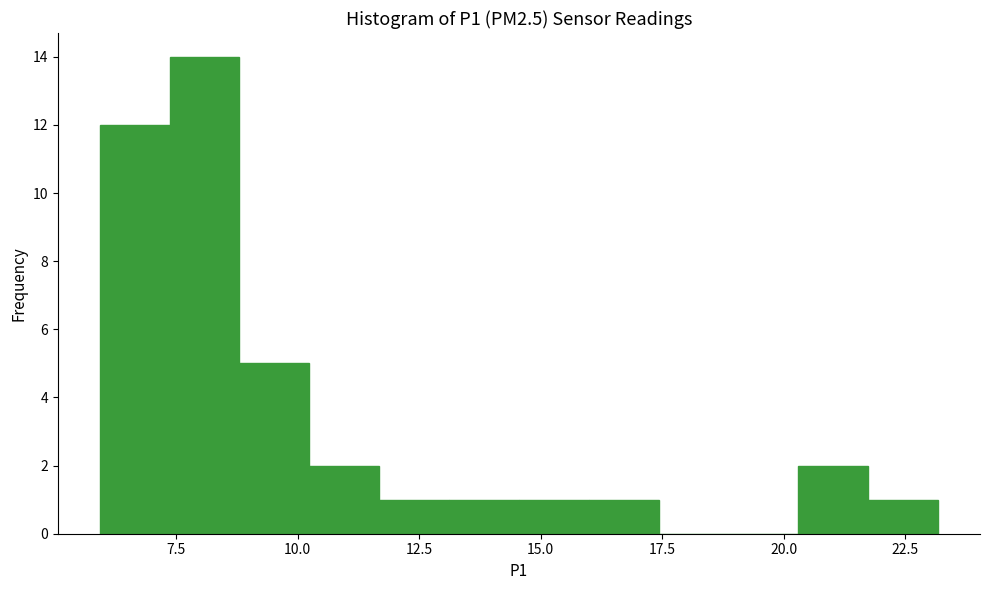

Around what value on the x-axis is the tallest bar? Give the approximate position of its centre, as read against the axis.

8.0